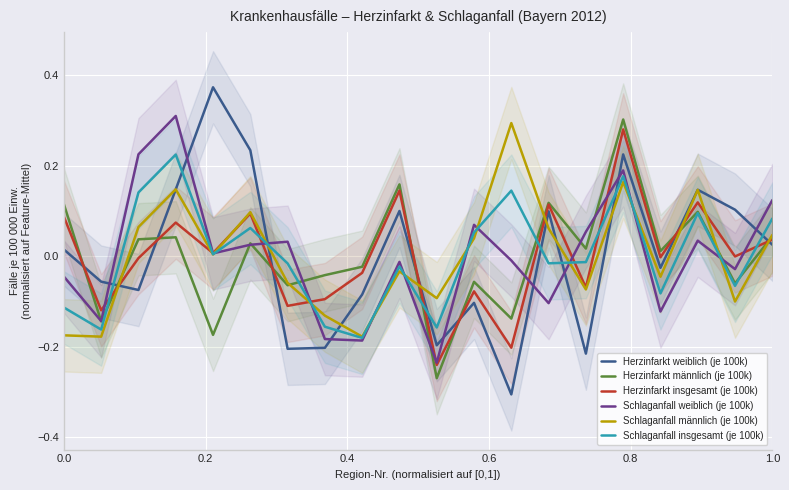

How many intersections are there between Schlaganfall weiblich (je 100k) and Herzinfarkt weiblich (je 100k)?

9